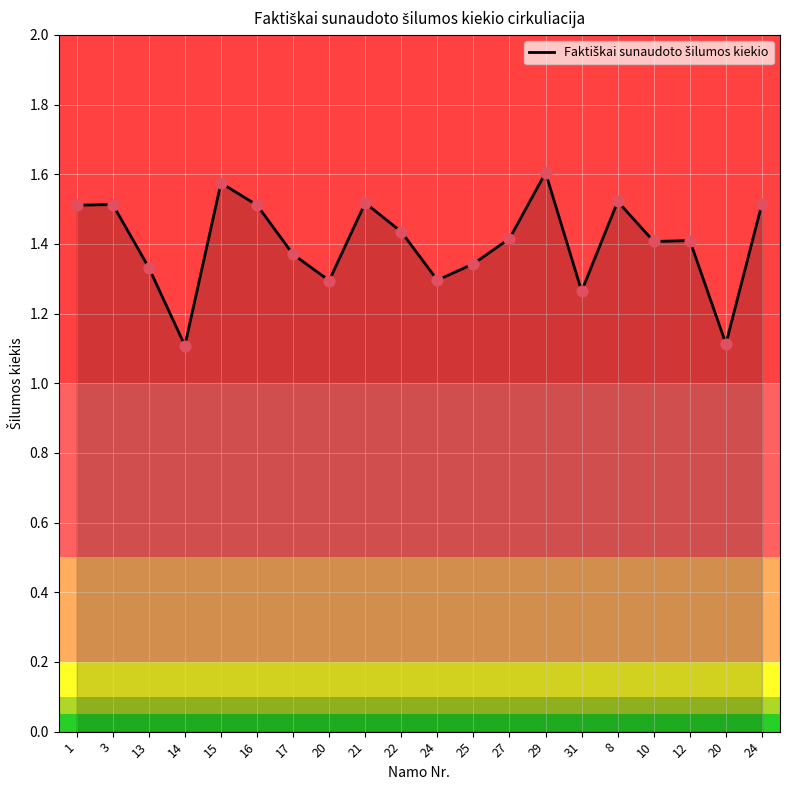

Which has a higher value, 27 or 17?

27